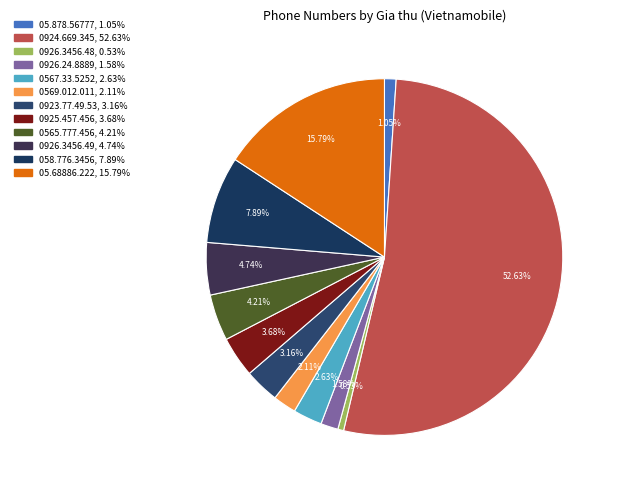

To the nearest percent, what percentage of the pie is 05.68886.222?

16%